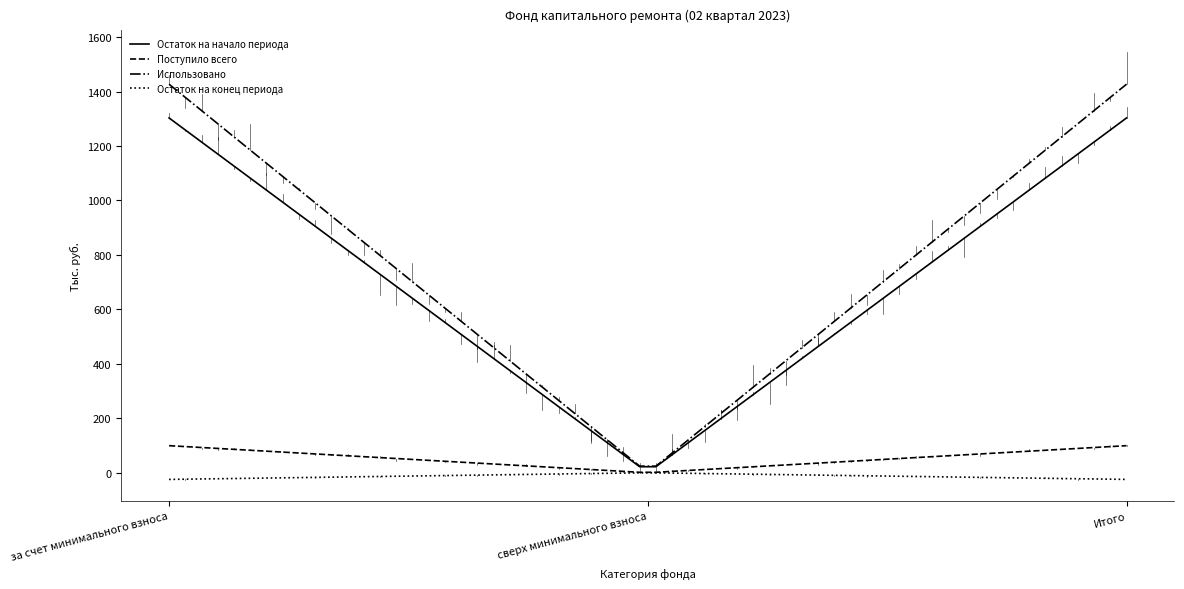

Is this an area chart (filled region under the line)?

No